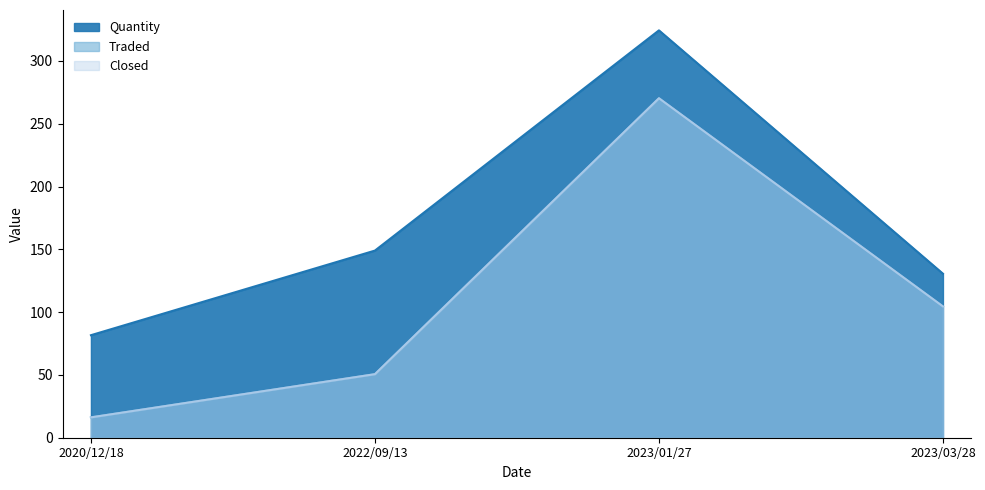

The value of Traded at 2020/12/18 is 16.2. True or false?

True